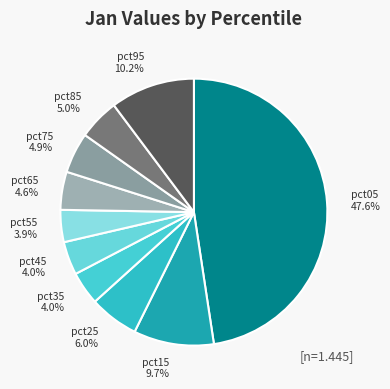

Does pct15 represent more than half of the total?

No